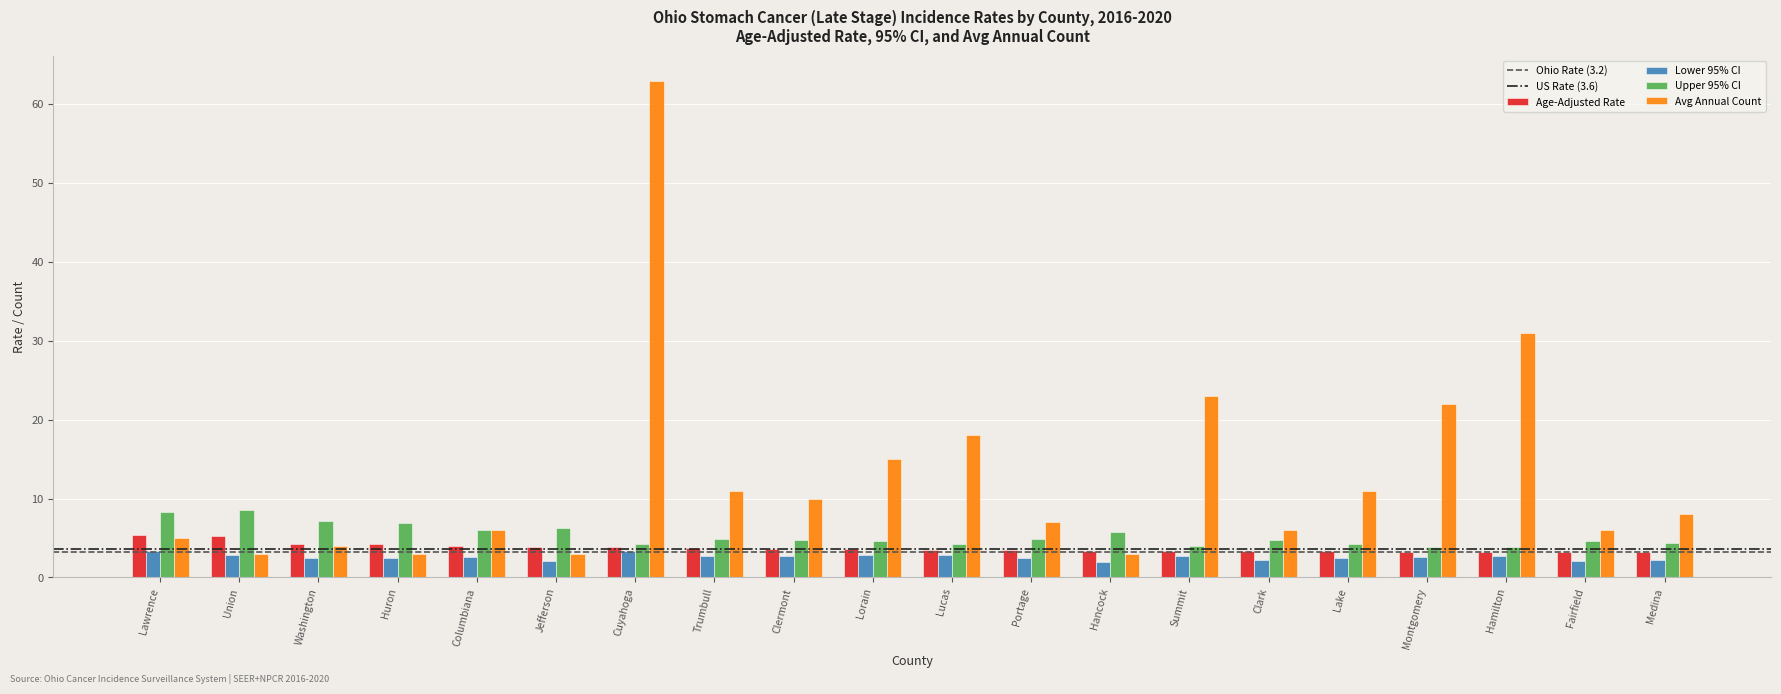

Are the bars horizontal?

No